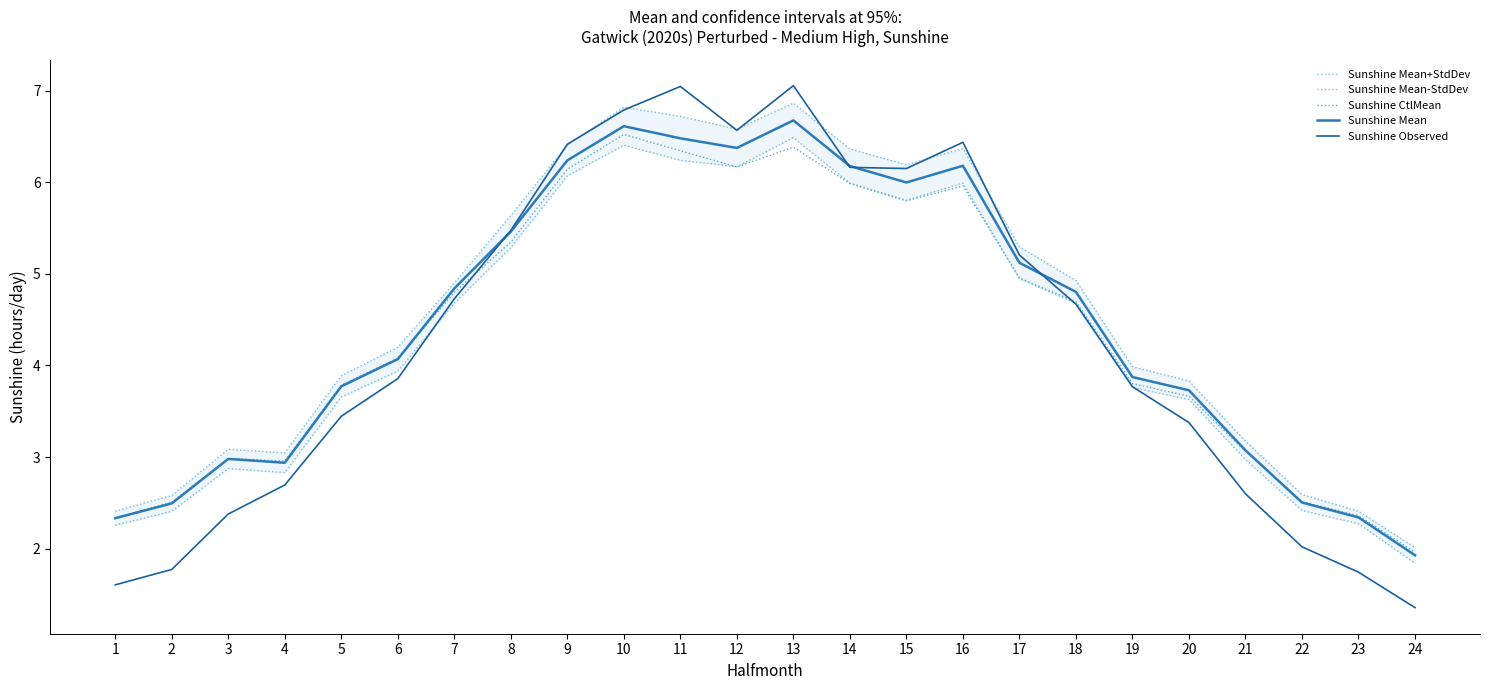

At which label is Sunshine CtlMean closest to 4?

6